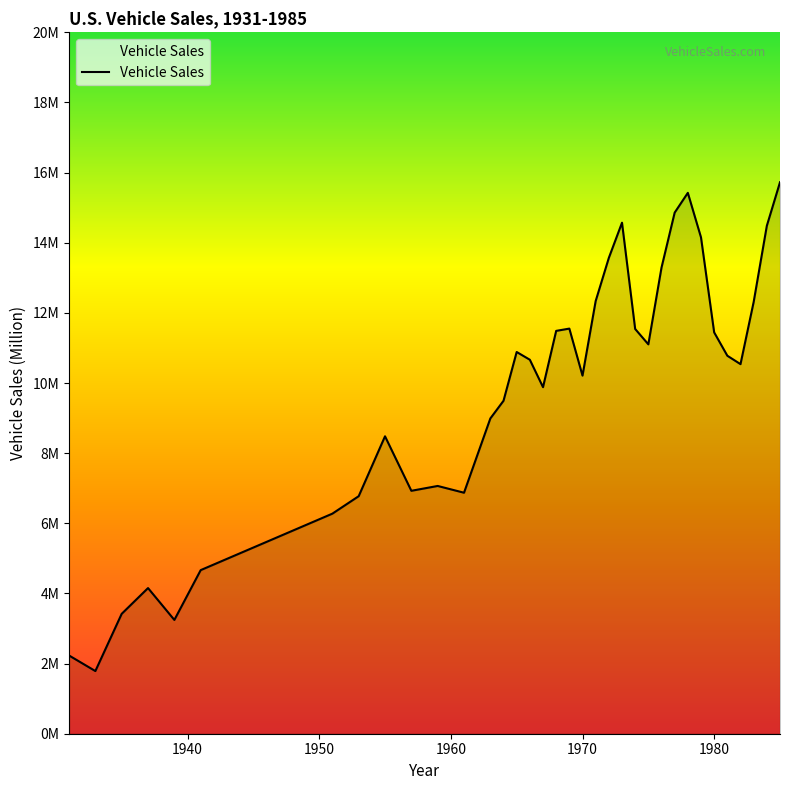

Does the chart display data point markers on the line(s)?

No